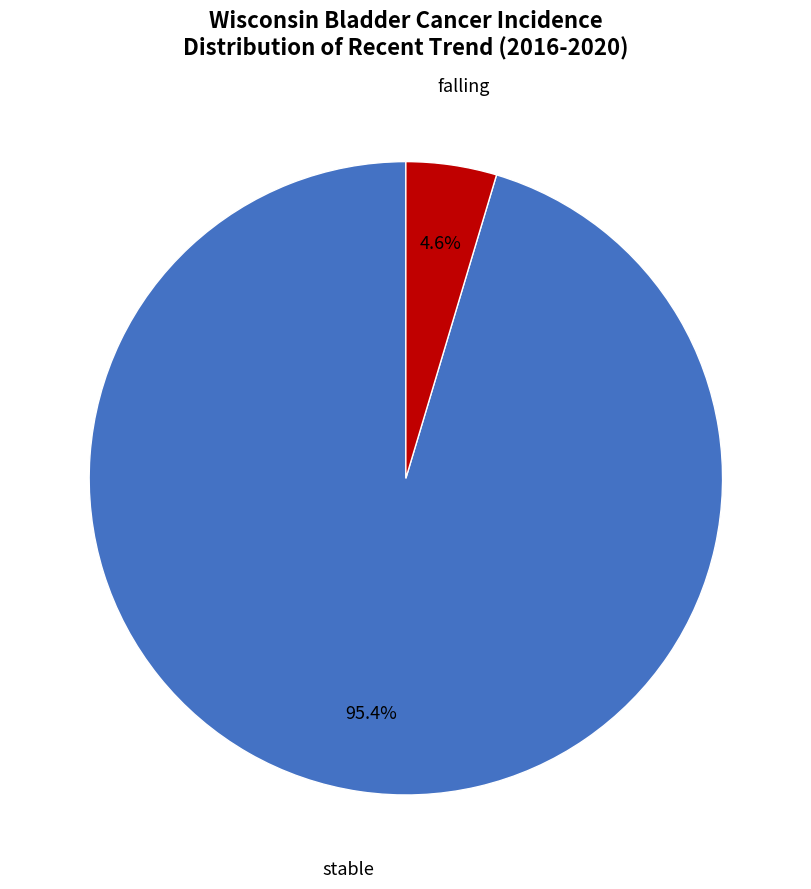

Count the number of slices in the pie.

2